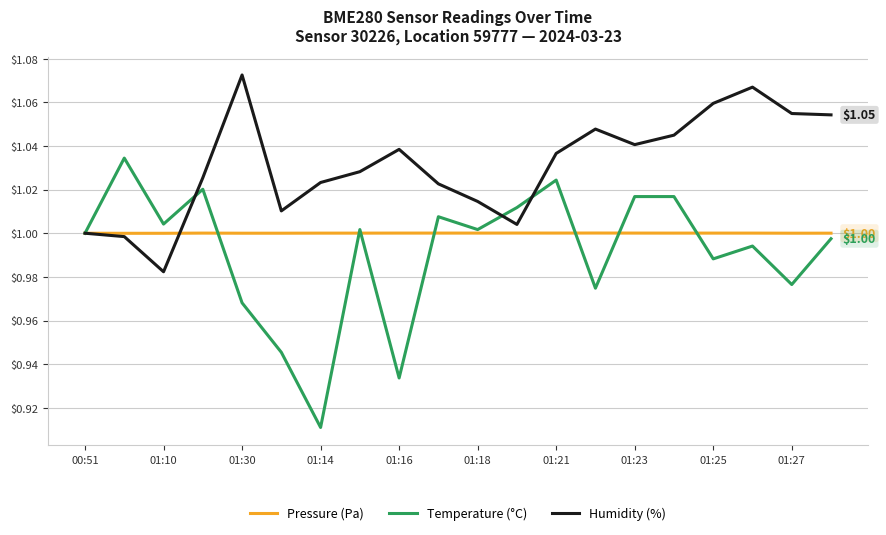

Which series has the largest total across all categories?

Humidity (%)